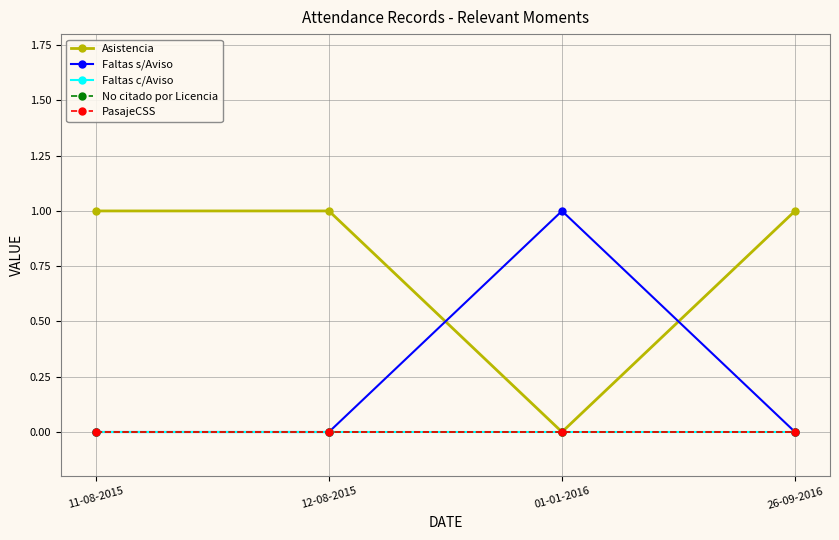

True or false: Faltas c/Aviso has more than 0 points higher than both neighbors.

False